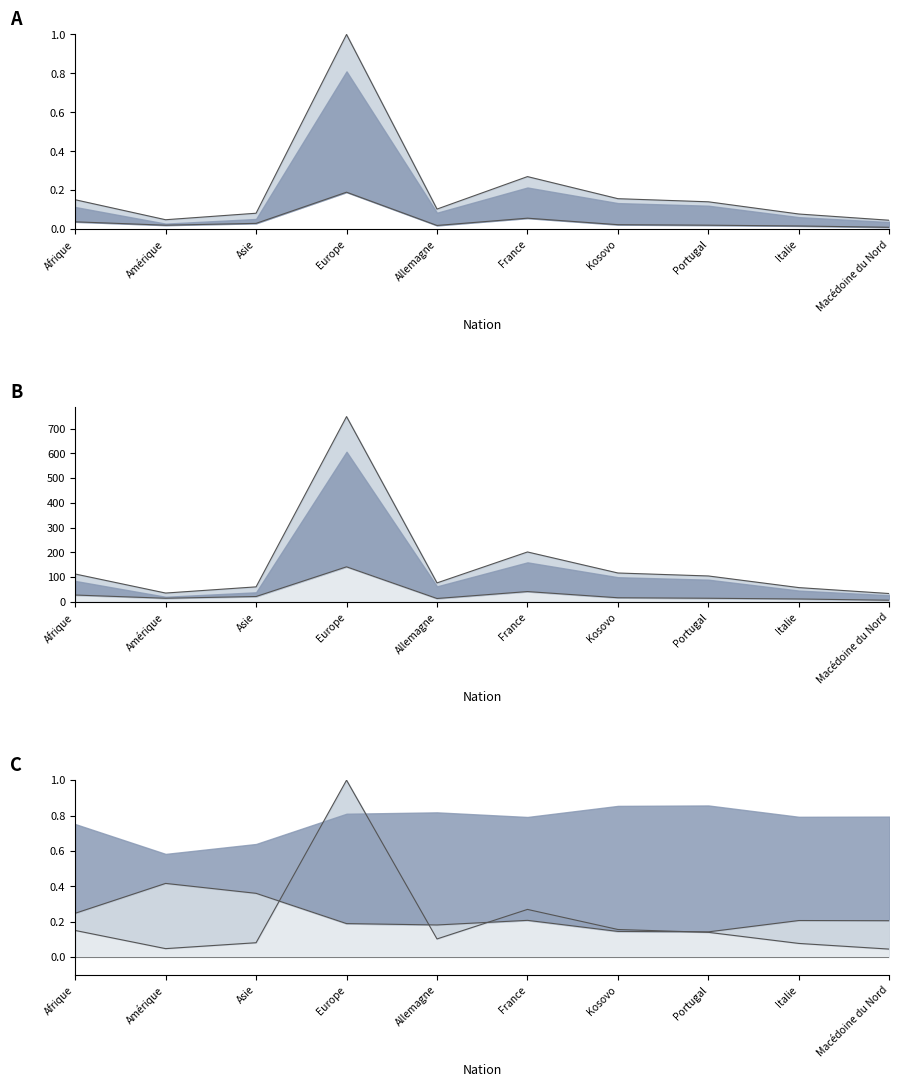

Reading left to right, extract all data points from this chart.

Total Naturalisations: Afrique=0.2	Amérique=0.0	Asie=0.1	Europe=1.0	Allemagne=0.1	France=0.3	Kosovo=0.2	Portugal=0.1	Italie=0.1	Macédoine du Nord=0.0
Naturalisations ordinaires: Afrique=0.2	Amérique=0.0	Asie=0.1	Europe=1.0	Allemagne=0.1	France=0.3	Kosovo=0.2	Portugal=0.1	Italie=0.1	Macédoine du Nord=0.0
Naturalisations facilitées: Afrique=0.0	Amérique=0.0	Asie=0.0	Europe=0.2	Allemagne=0.0	France=0.1	Kosovo=0.0	Portugal=0.0	Italie=0.0	Macédoine du Nord=0.0